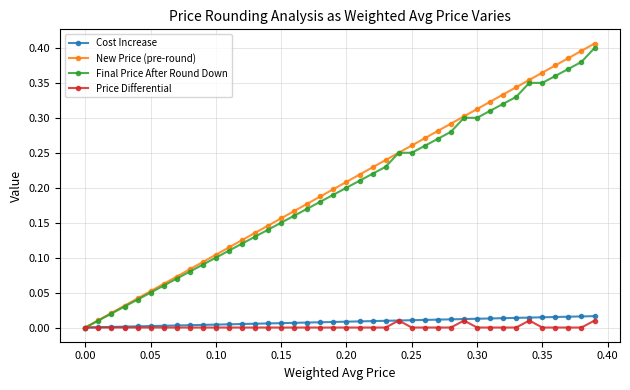

List the series in order of their peak value, lowest first.

Price Differential, Cost Increase, Final Price After Round Down, New Price (pre-round)